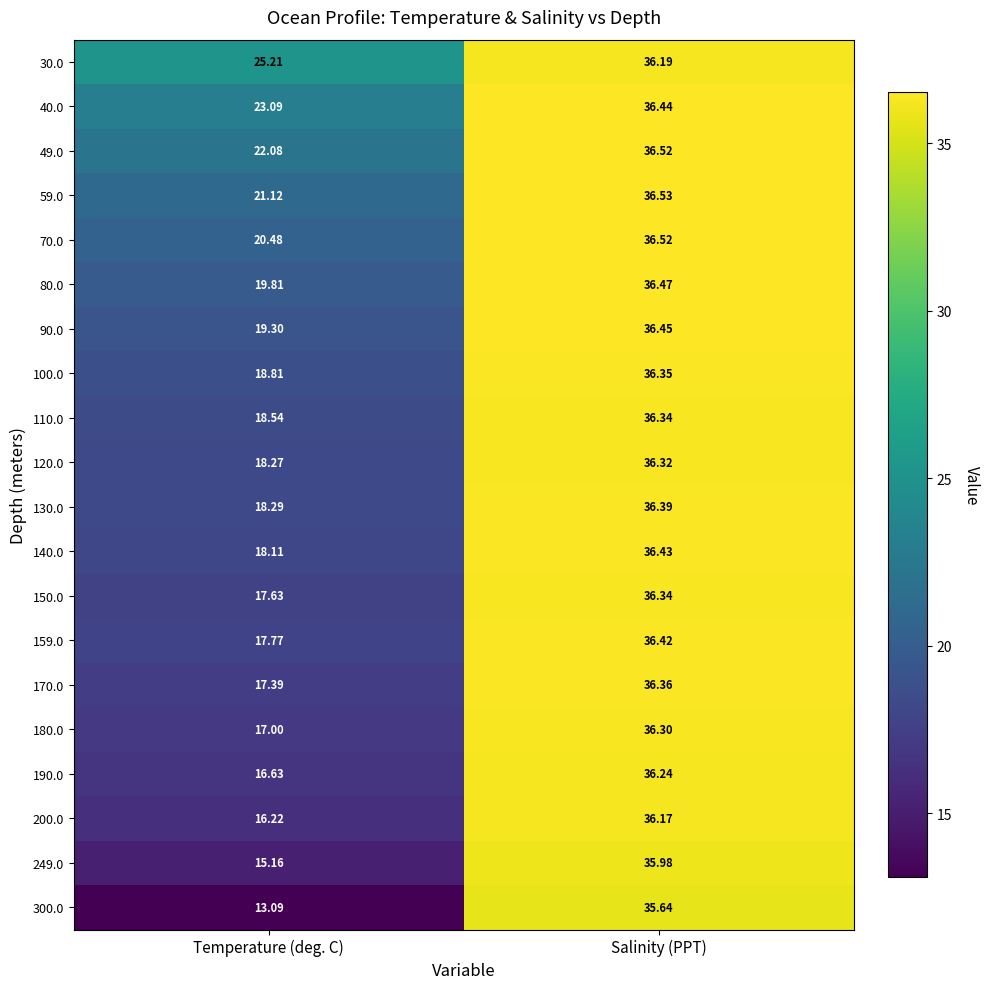

Which series changed the most between Temperature (deg. C) and Salinity (PPT)?

300.0